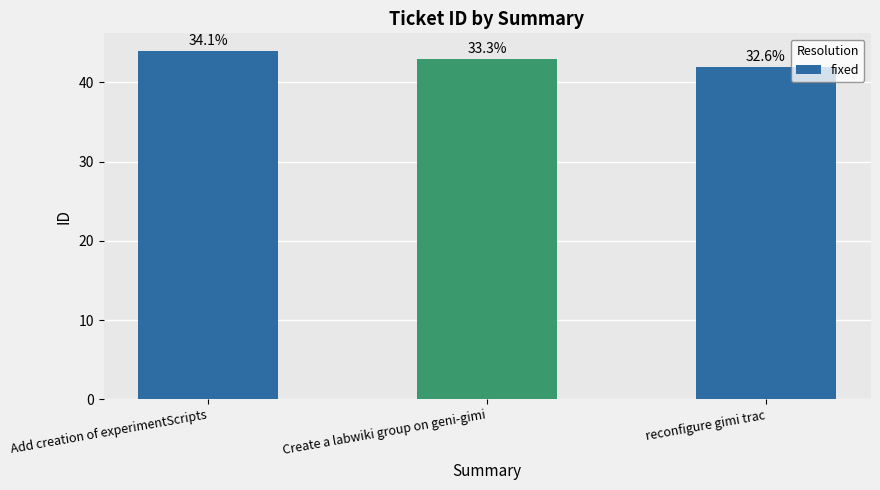

What is the difference between the values at Add creation of experimentScripts and reconfigure gimi trac?

2